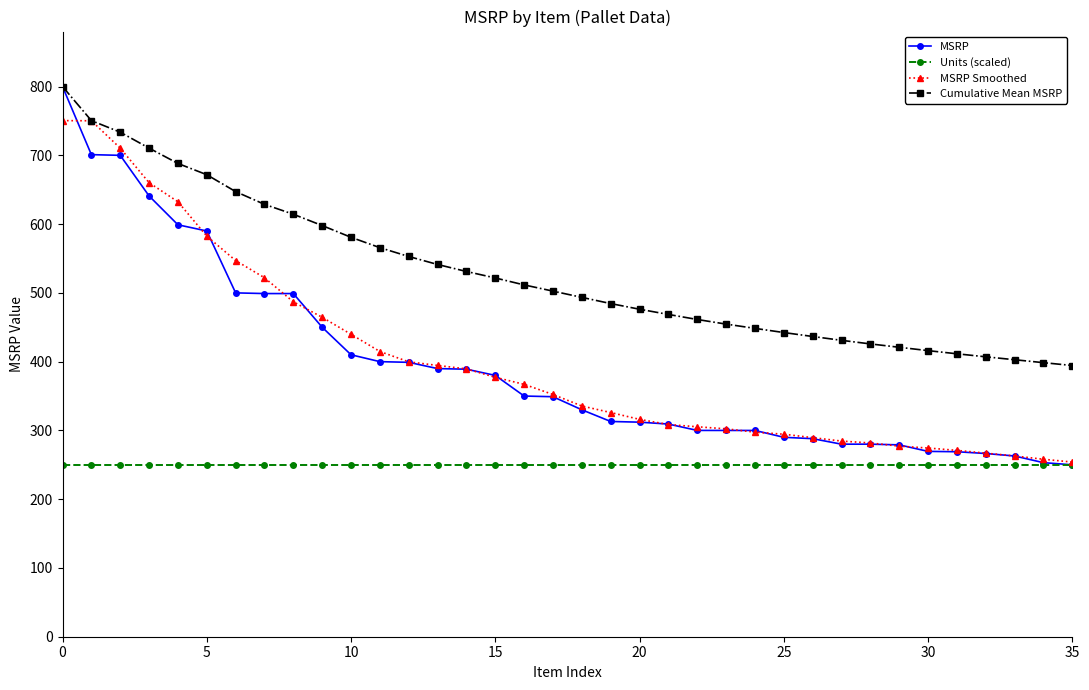

Which series has the largest range (max minus min)?

MSRP